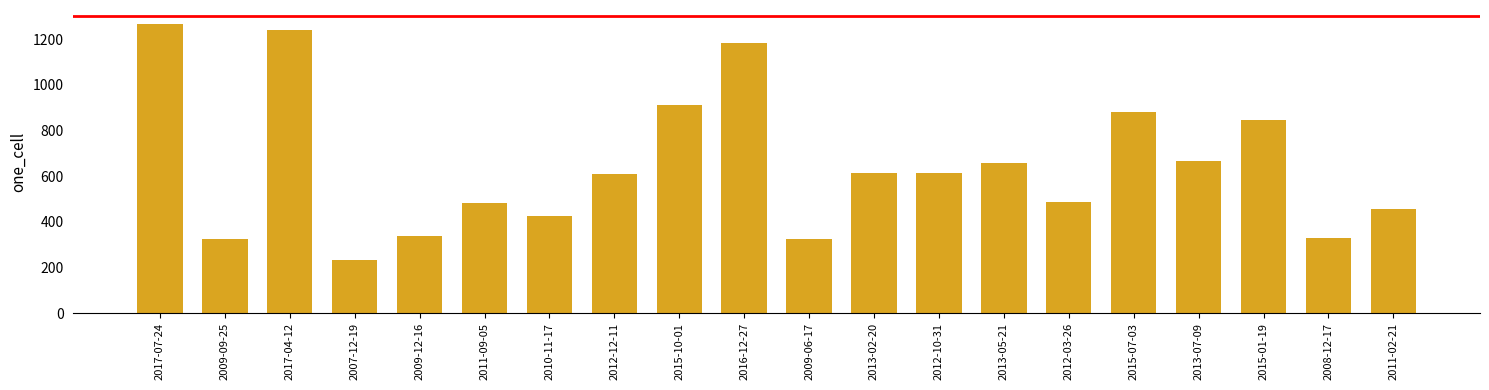

What is the average value?

644